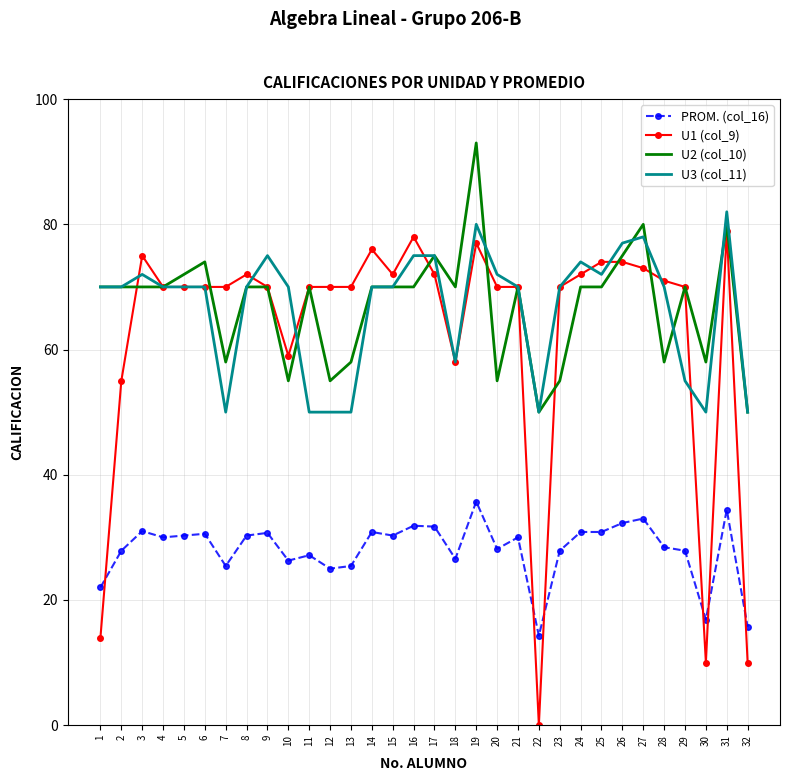

Which category has the lowest value in the U1 (col_9) series?

22